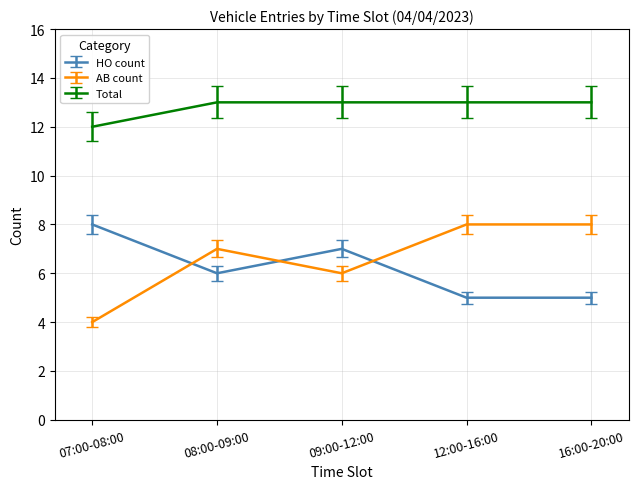

What is the difference between the maximum and minimum values in the AB count series?

4